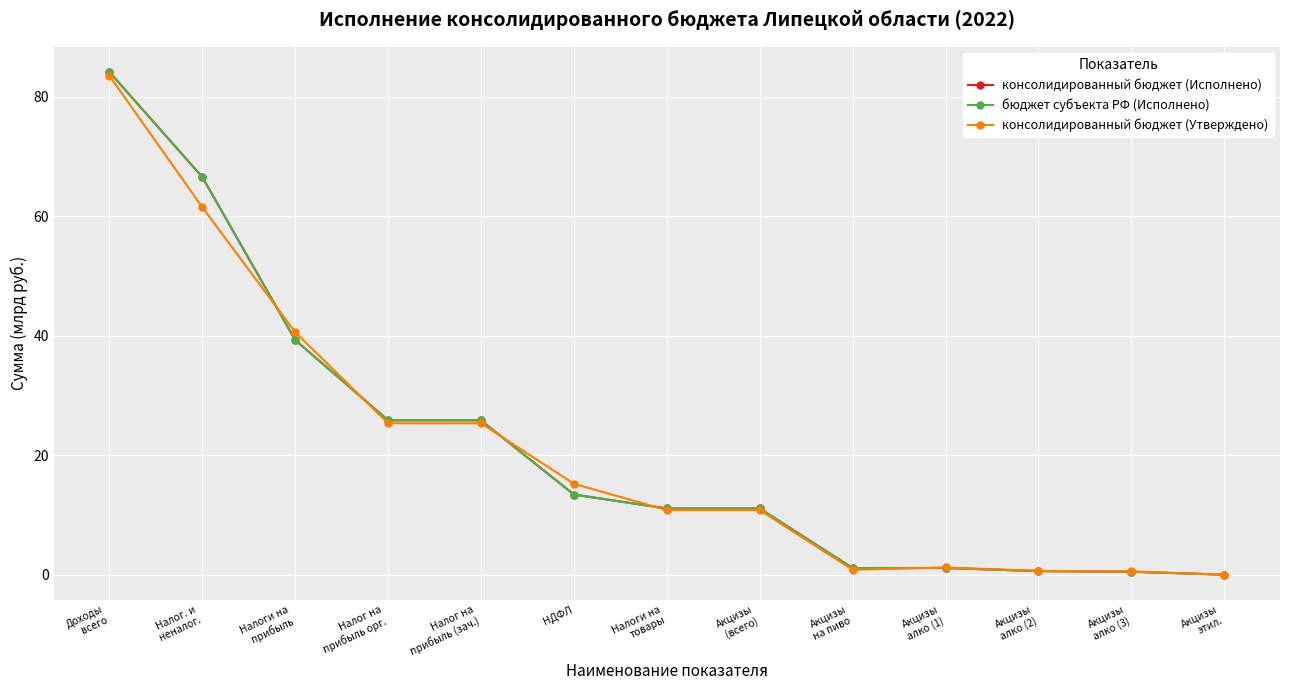

Which series has the largest range (max minus min)?

консолидированный бюджет (Исполнено)